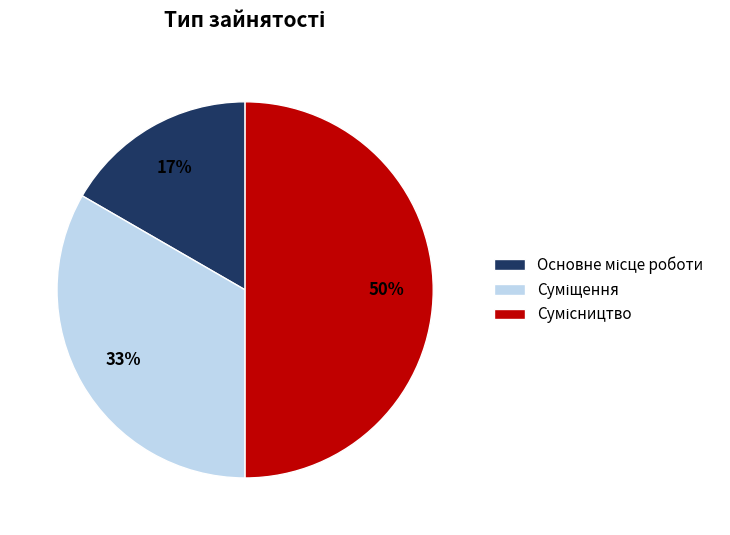

To the nearest percent, what is the difference between the largest and smallest slice percentages?

33%